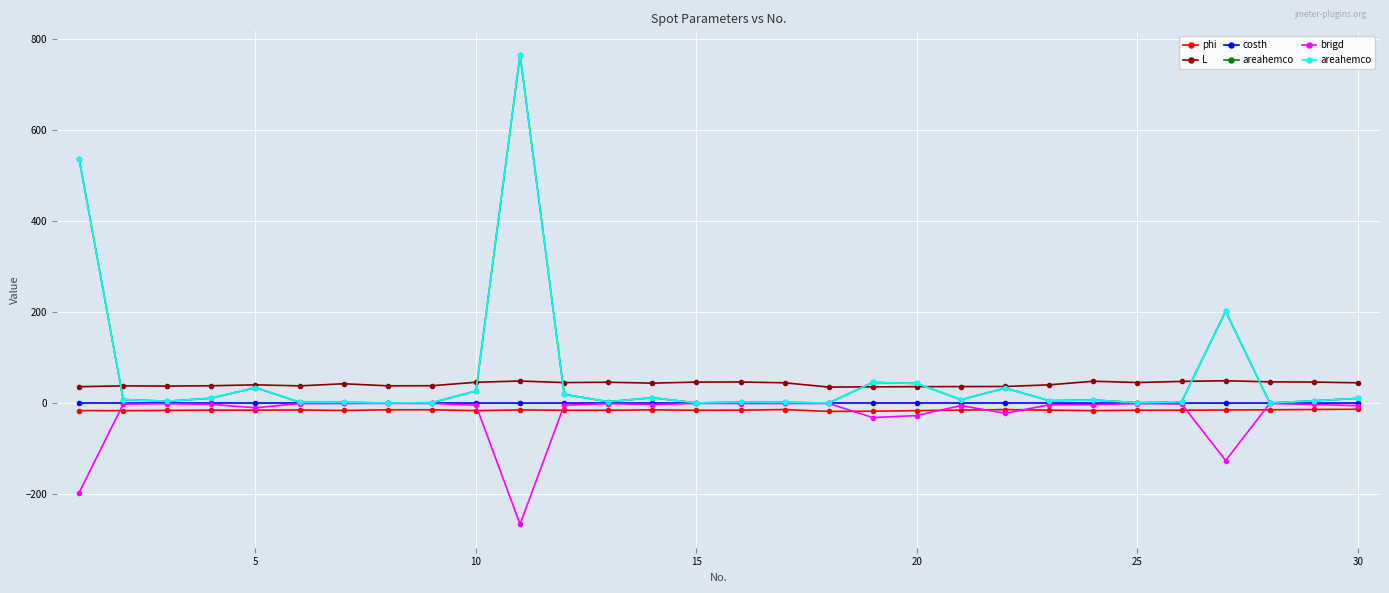

How many data points in brigd are above -2?

14